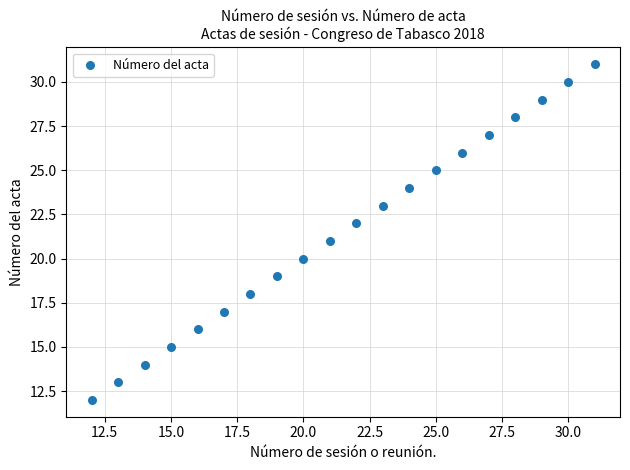

What is the range of Y values (max minus min)?

19